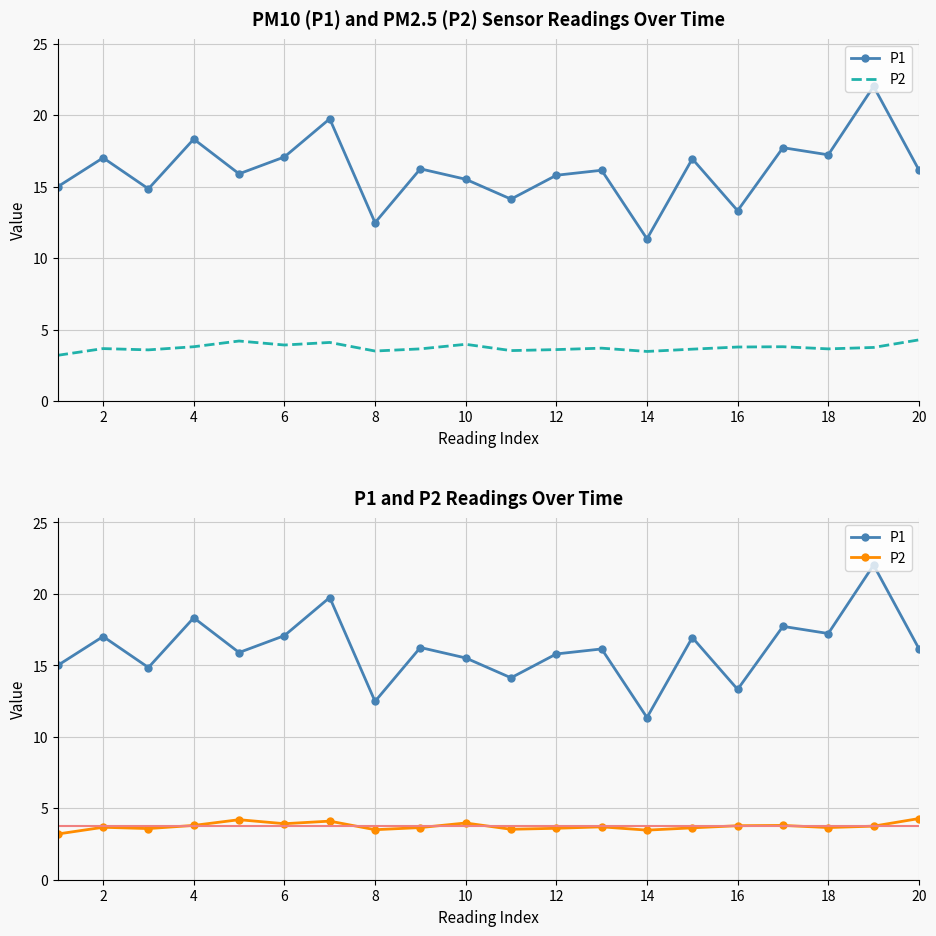

Is the value of P1 at 15 greater than the value of P2 at 12?

Yes